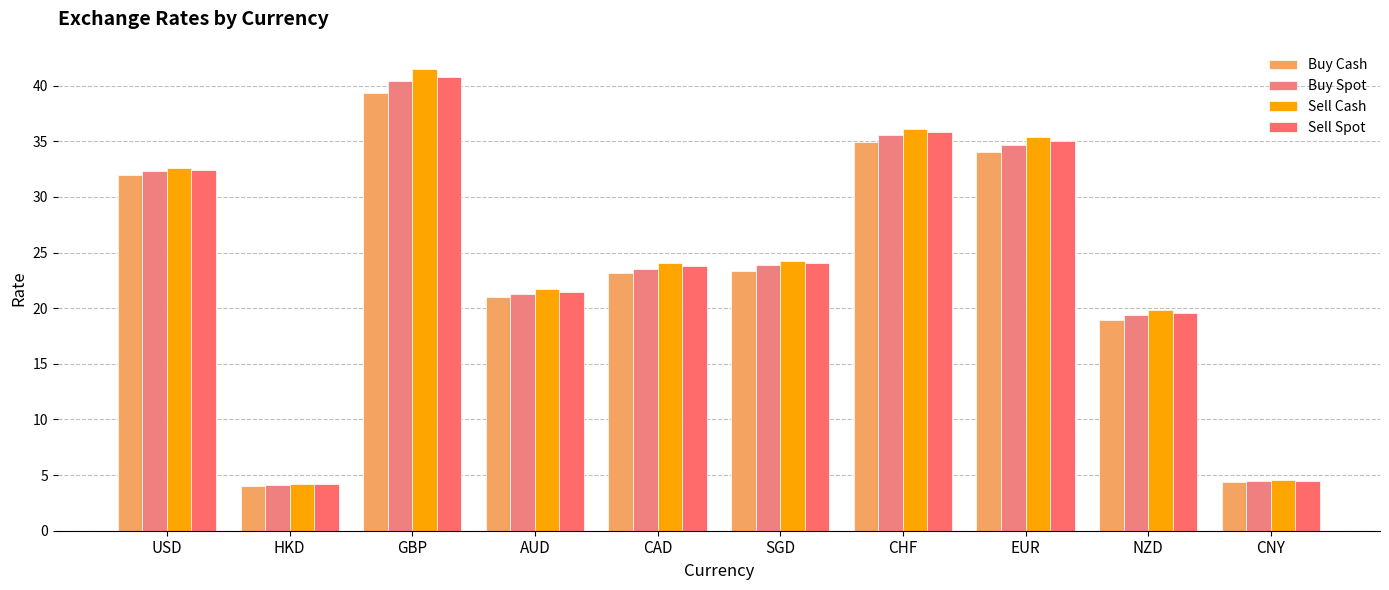

At how many categories does at least one series exceed 32?

4